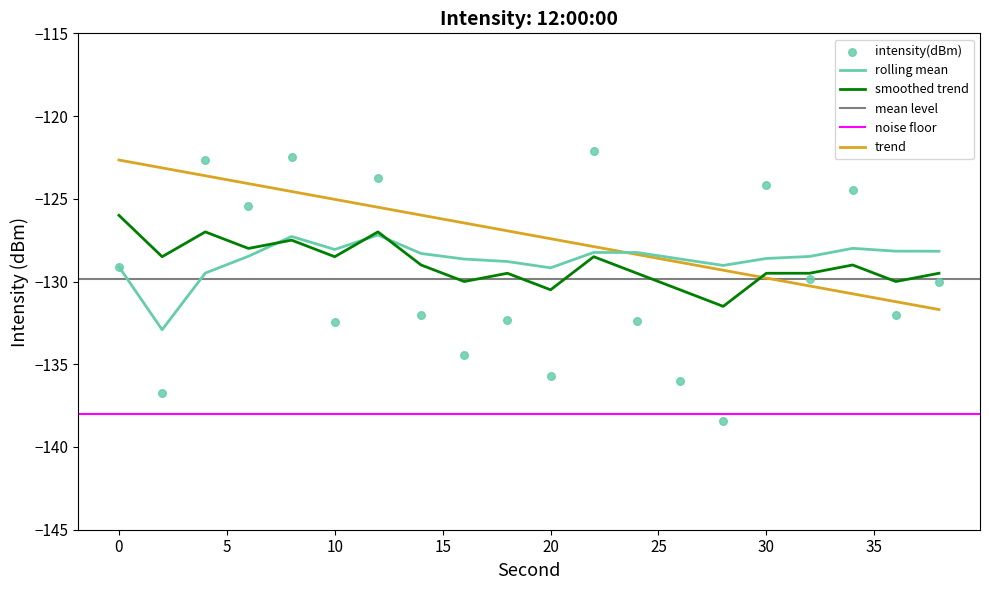

Which series reaches the maximum Y coordinate?

intensity(dBm)